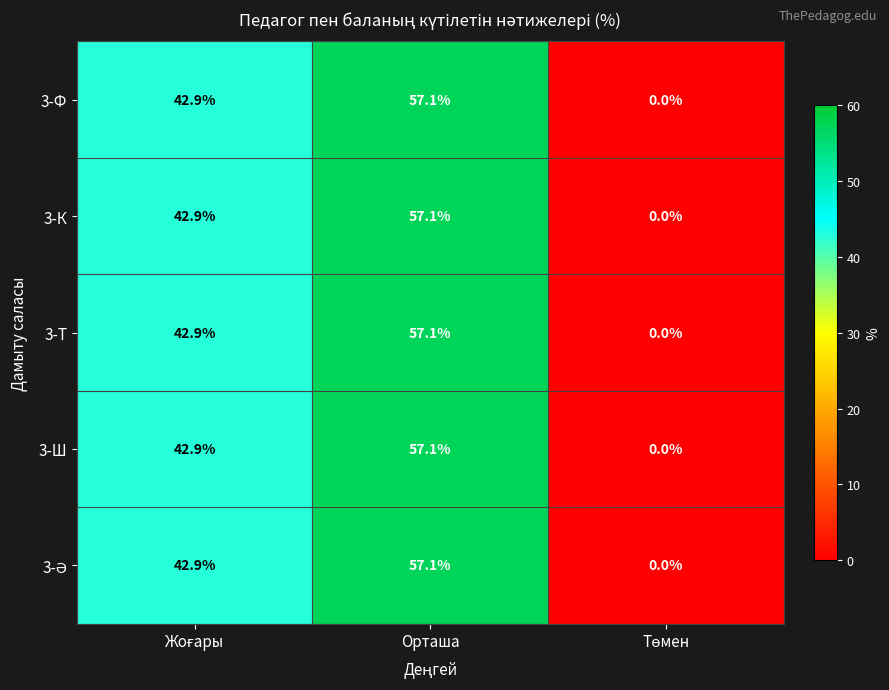

The value of 3-Ш at Орташа is 33.7. True or false?

False